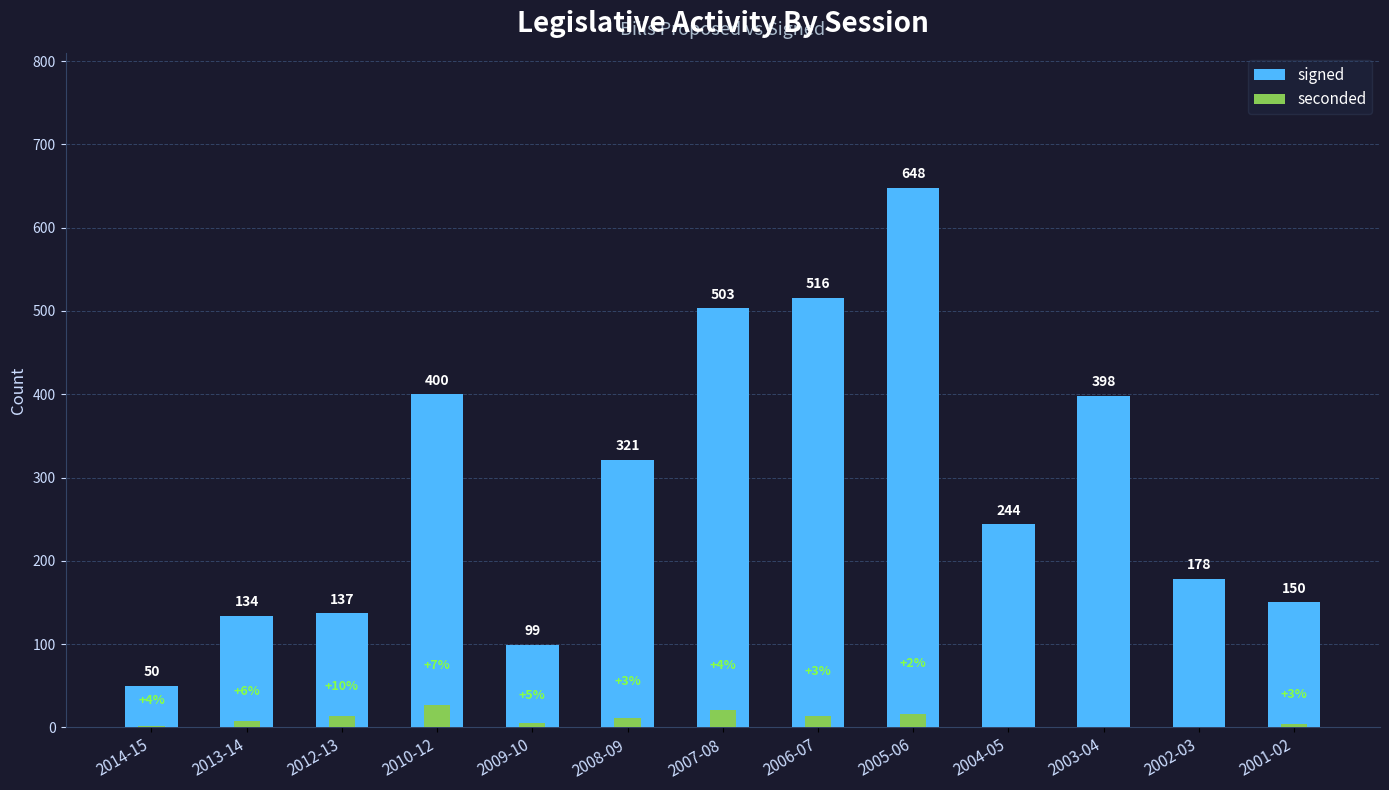

What is the sum of the seconded values at 2003-04 and 2008-09?

11